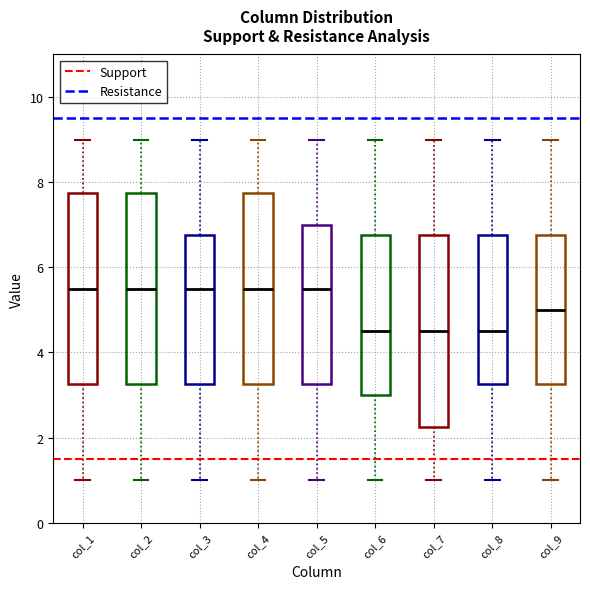

Reading left to right, transcribe this box plot: for each box, give where its median line is, the range the box spans, and where its two whiskers end, as read against the y-axis. The values are not printed on the chart, so give them approximately, as read against the axis.

col_1: median 5.6, box 3.2 to 7.8, whiskers 1.0 to 9.0
col_2: median 5.6, box 3.2 to 7.8, whiskers 1.0 to 9.0
col_3: median 5.6, box 3.2 to 6.8, whiskers 1.0 to 9.0
col_4: median 5.6, box 3.2 to 7.8, whiskers 1.0 to 9.0
col_5: median 5.6, box 3.2 to 7.0, whiskers 1.0 to 9.0
col_6: median 4.6, box 3.0 to 6.8, whiskers 1.0 to 9.0
col_7: median 4.6, box 2.2 to 6.8, whiskers 1.0 to 9.0
col_8: median 4.6, box 3.2 to 6.8, whiskers 1.0 to 9.0
col_9: median 5.0, box 3.2 to 6.8, whiskers 1.0 to 9.0